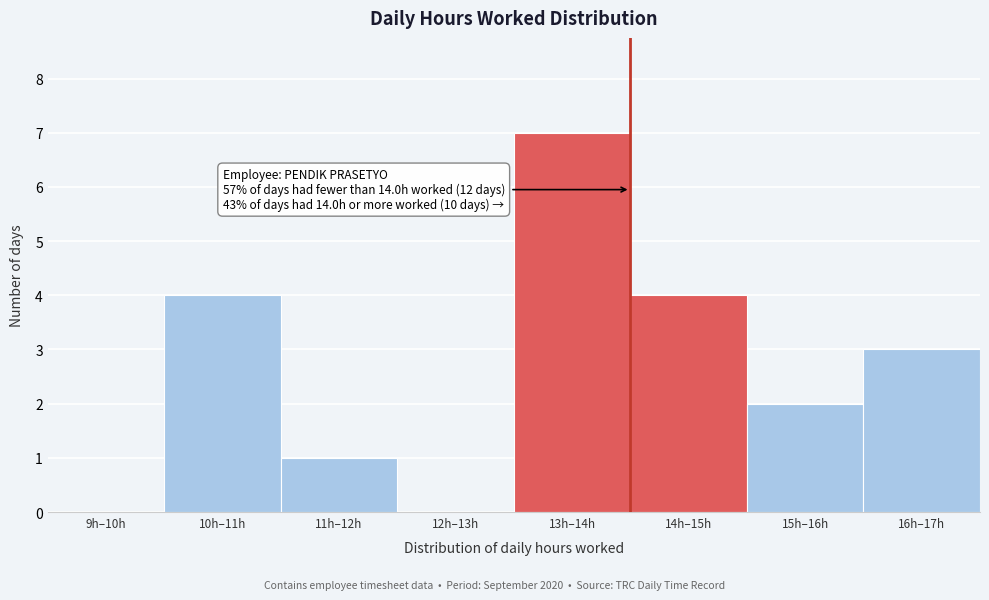

Read the value at 13h–14h.

7